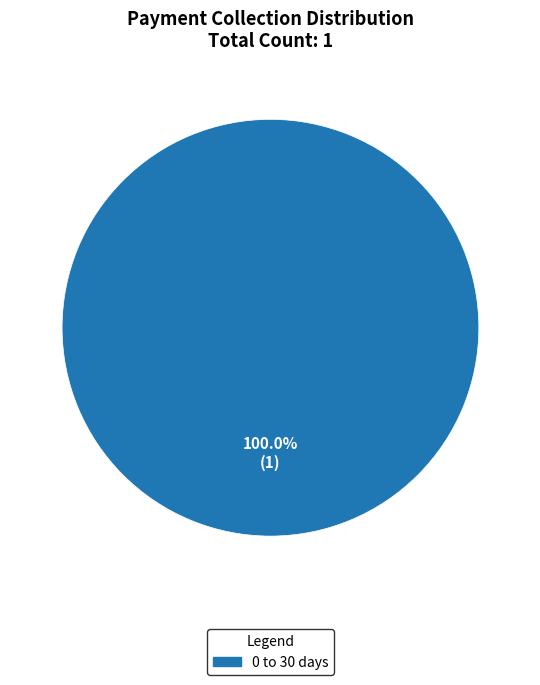

Count the number of slices in the pie.

1